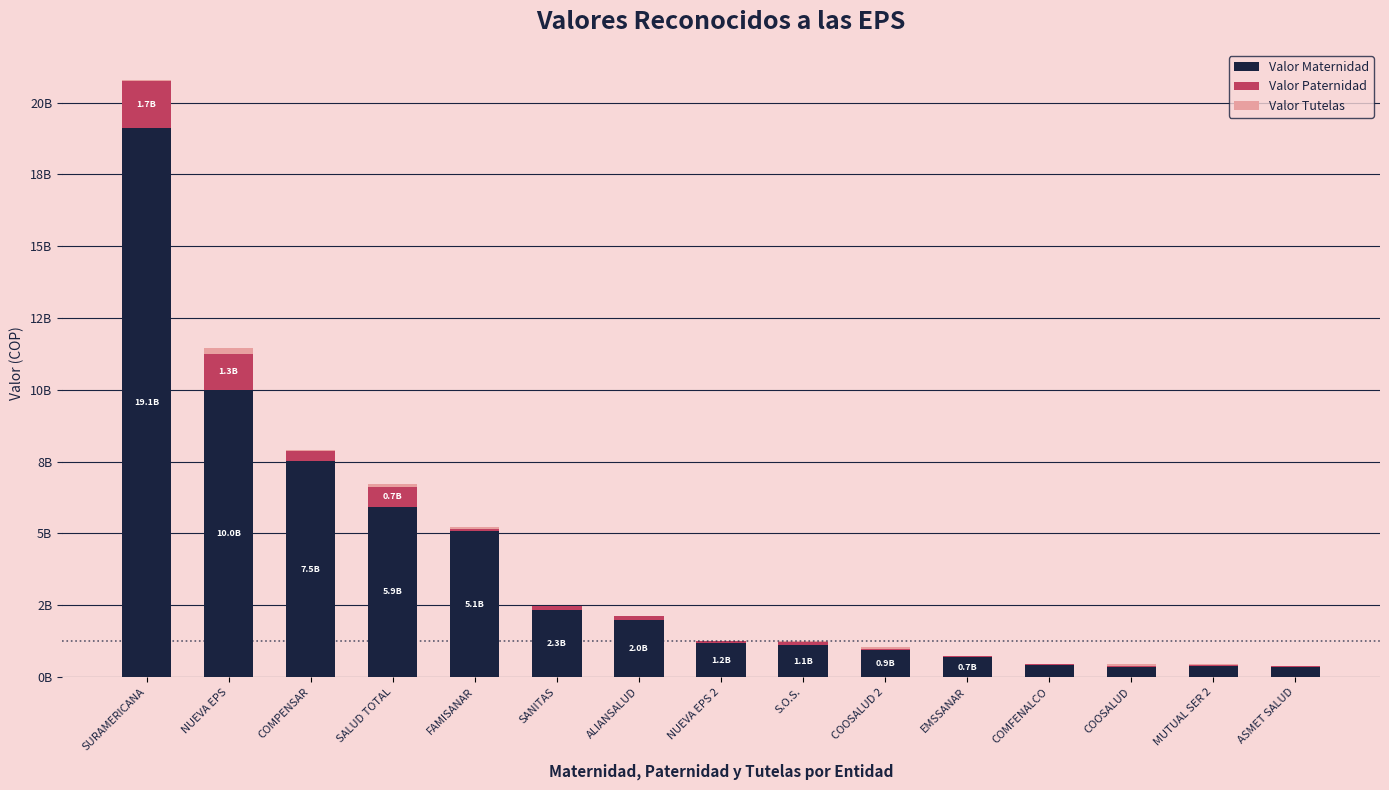

How many distinct data groups are displayed?

3